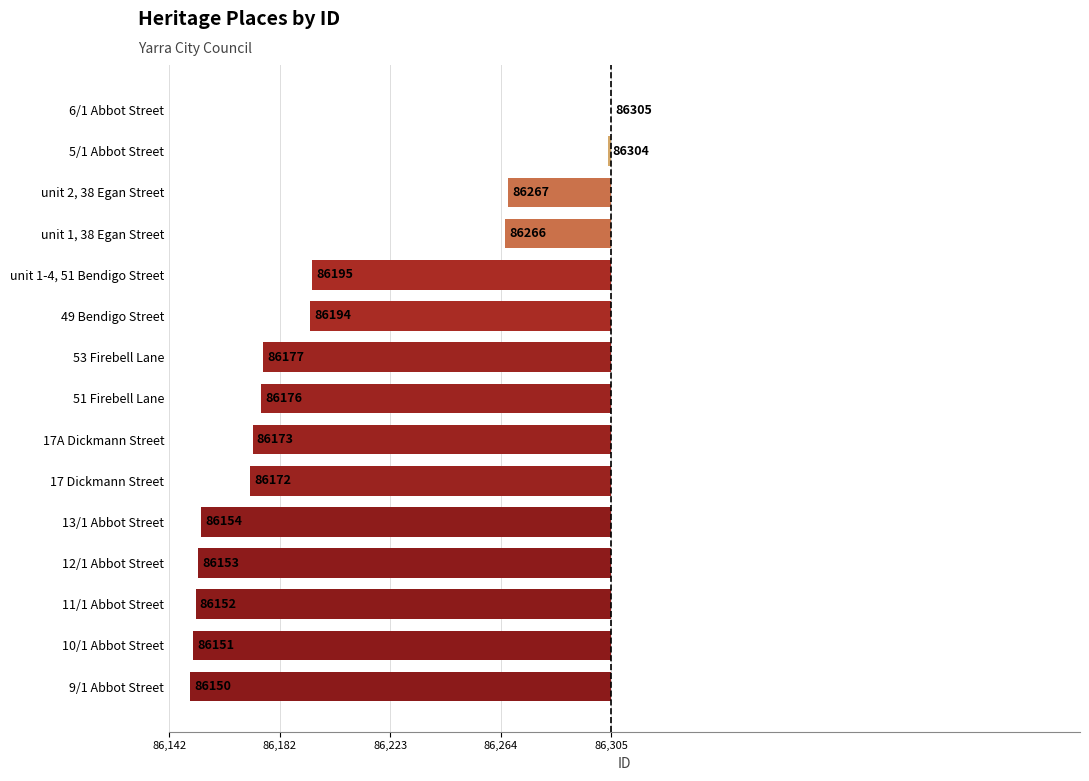

What is the difference between the maximum and minimum values?

155